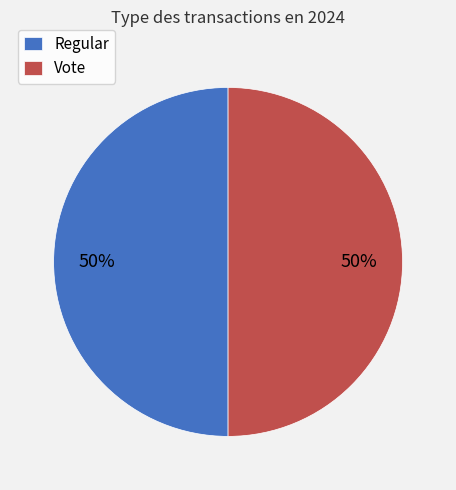

Do Regular and Vote together represent more than half of the pie?

Yes